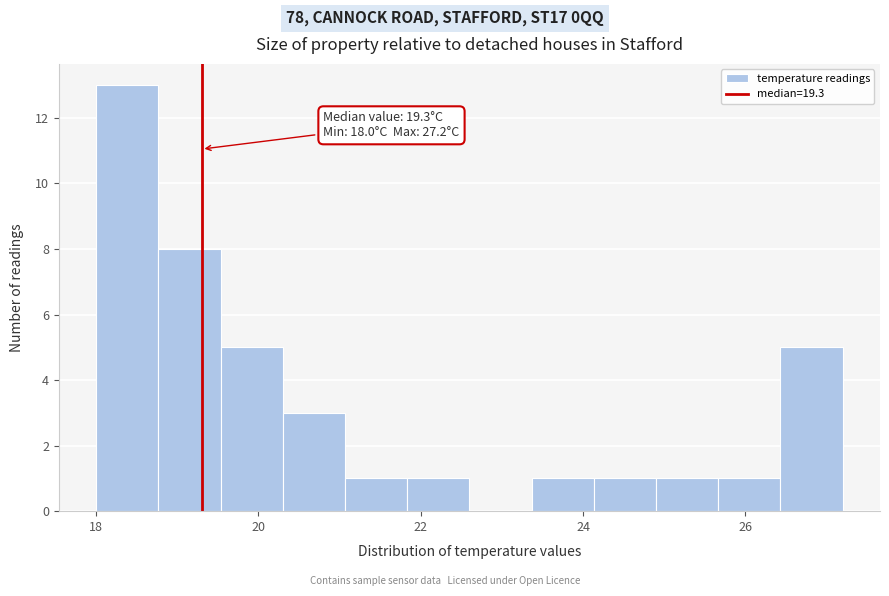

Read against the x-axis, roughly where is the centre of the tallest bar?

18.4